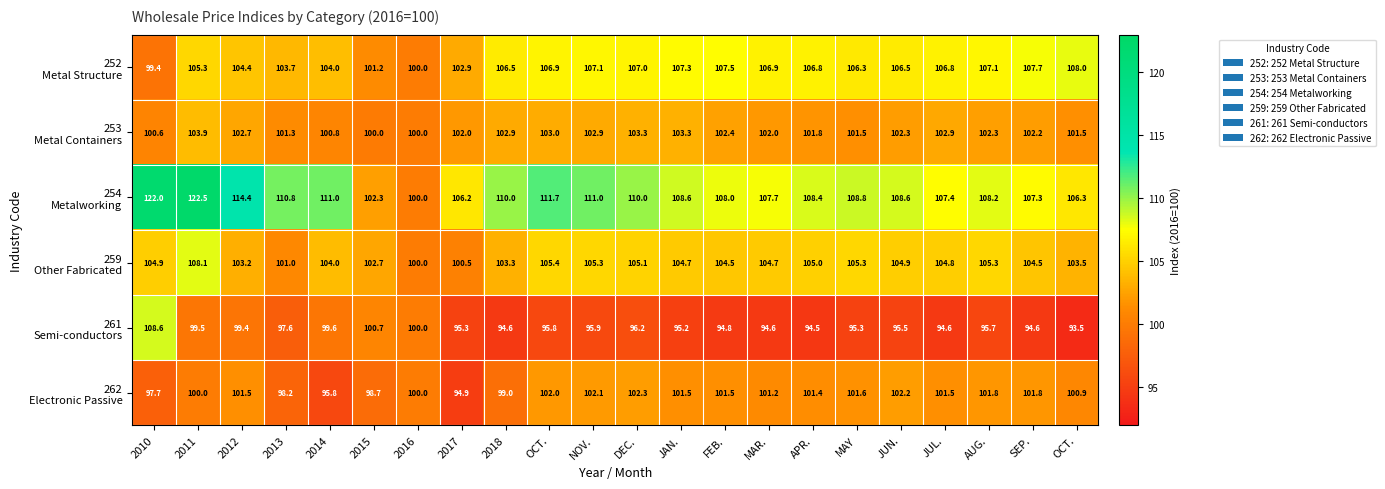

What is the difference between the highest and lowest values at JAN.?

13.4